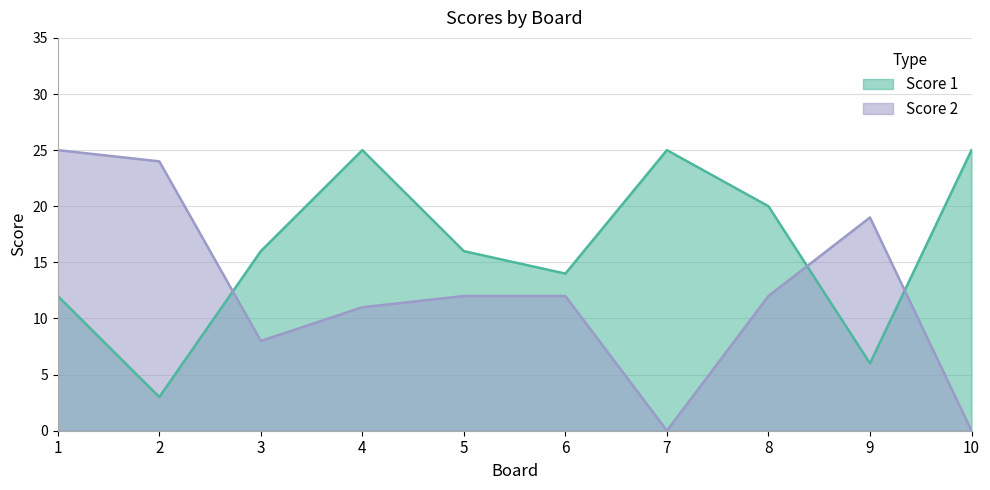

What are all the series names shown in the legend?

Score 1, Score 2